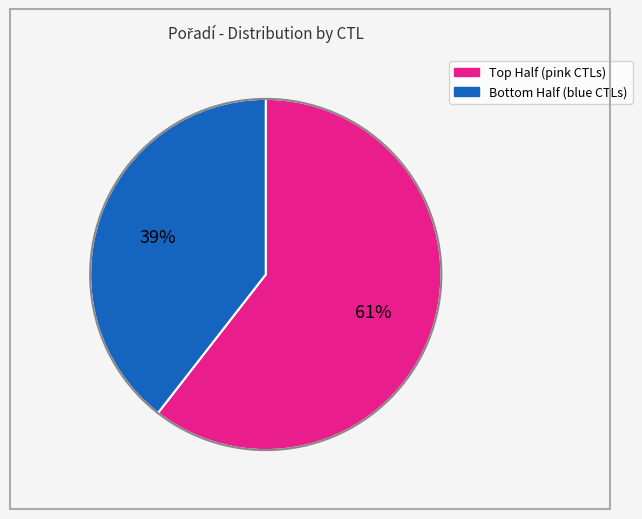

Is there any slice that represents more than half of the pie?

Yes